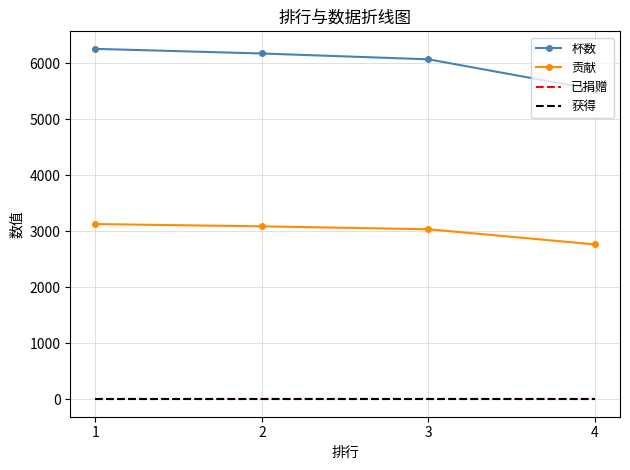

True or false: 杯数 has more than 2 points higher than both neighbors.

False